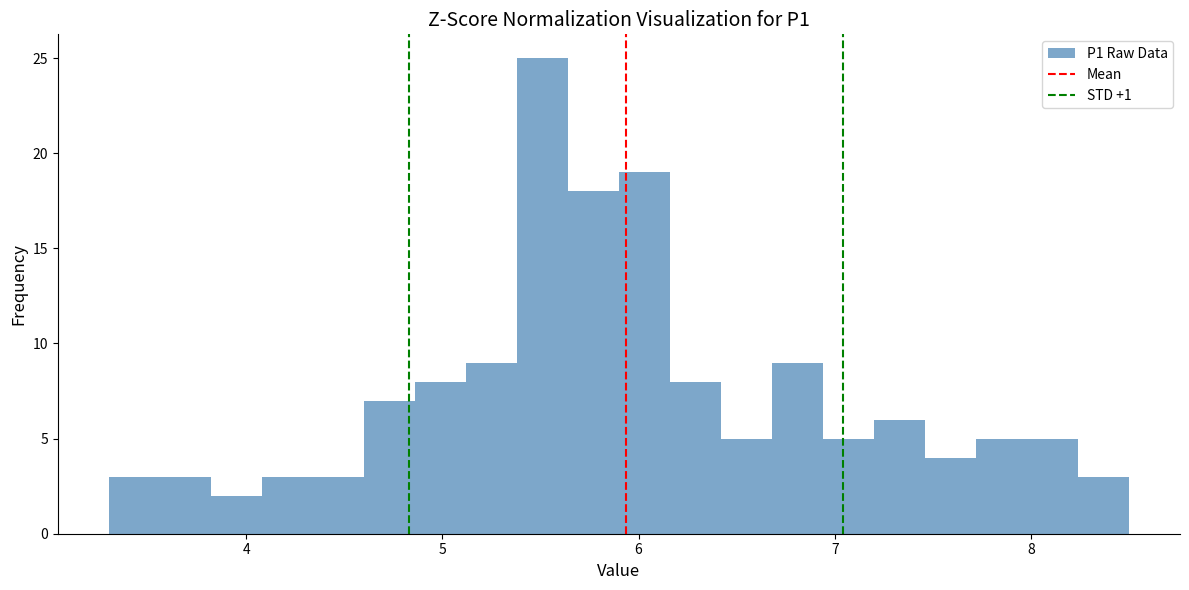

Around what value on the x-axis is the tallest bar? Give the approximate position of its centre, as read against the axis.

5.5